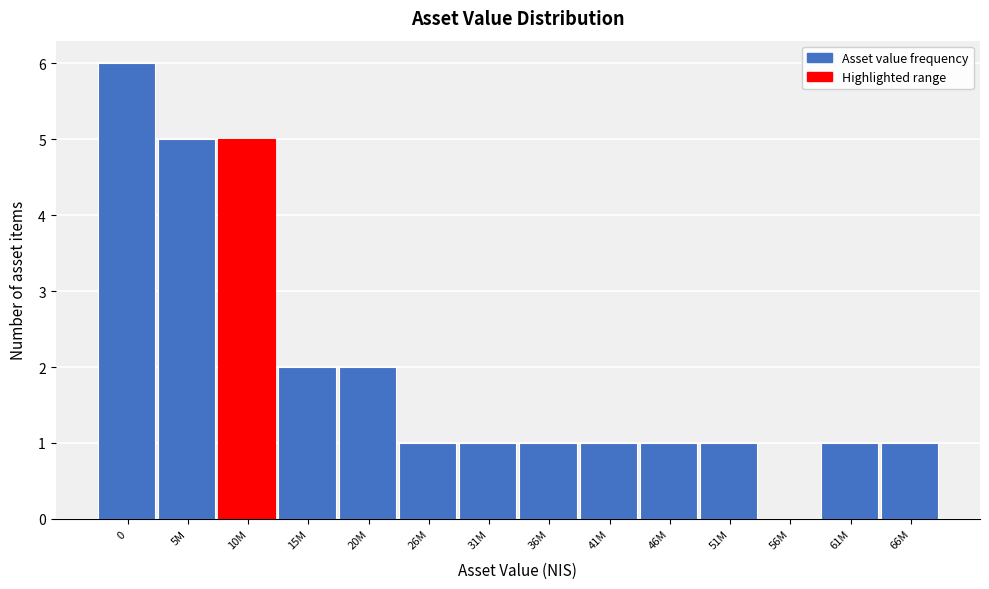

Reading right to left, extract all data points from this chart.

66M=1	61M=1	56M=0	51M=1	46M=1	41M=1	36M=1	31M=1	26M=1	20M=2	15M=2	10M=5	5M=5	0=6